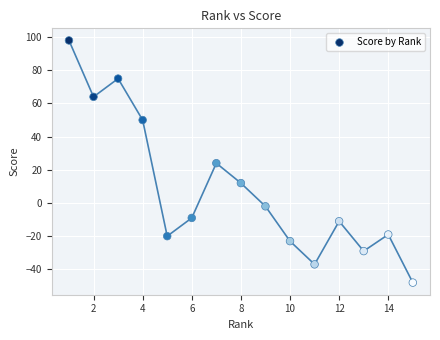

What is the range of Y values (max minus min)?

146